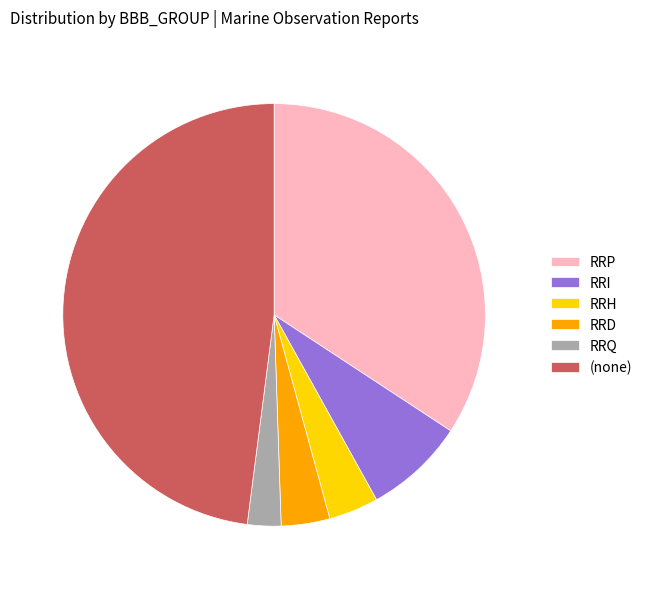

Between RRQ and RRD, which is larger?

RRD